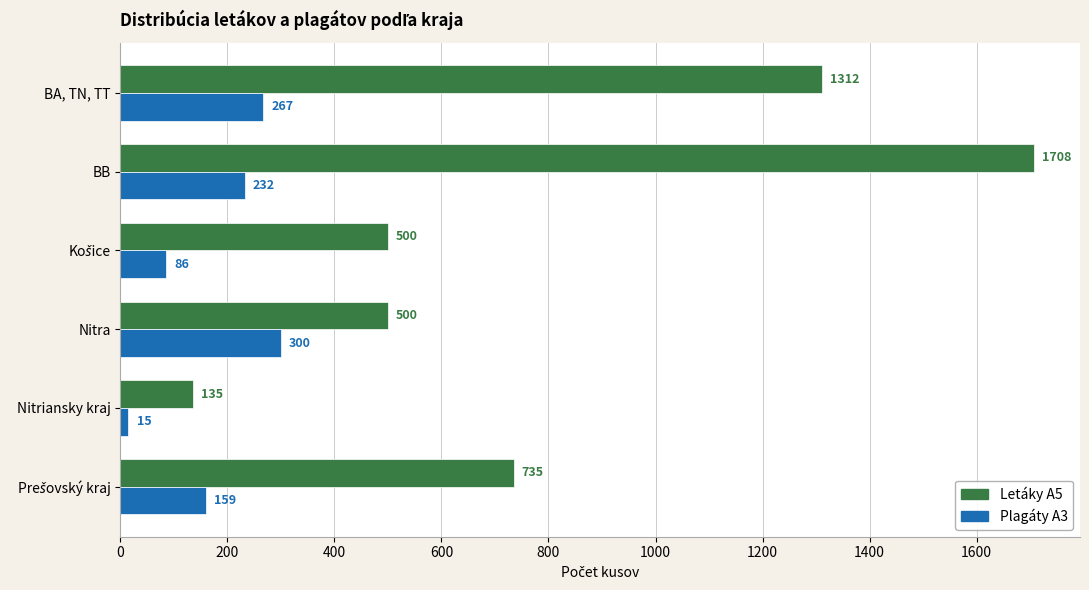

Which series has the largest total across all categories?

Letáky A5